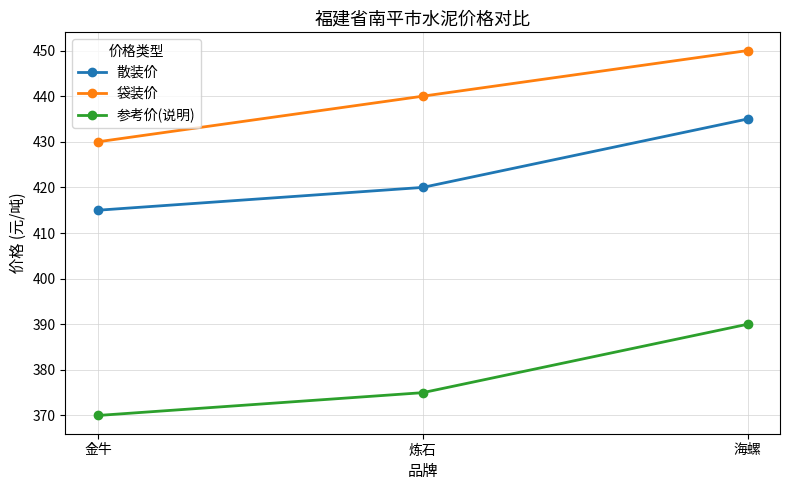

What is the label of the 1st point from the left?

金牛